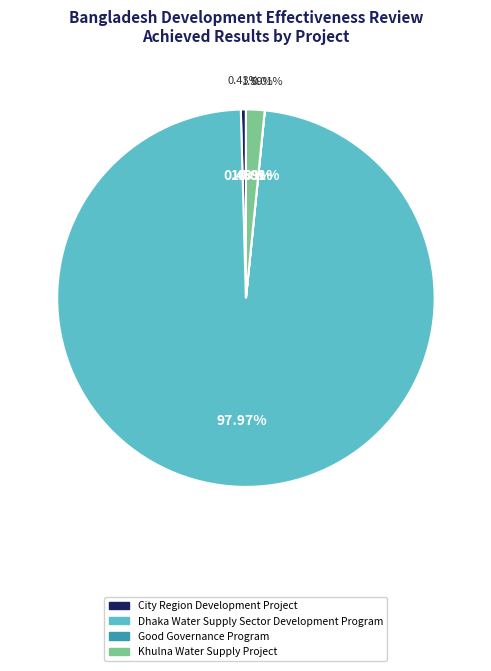

Which category accounts for the majority?

Dhaka Water Supply Sector Development Program